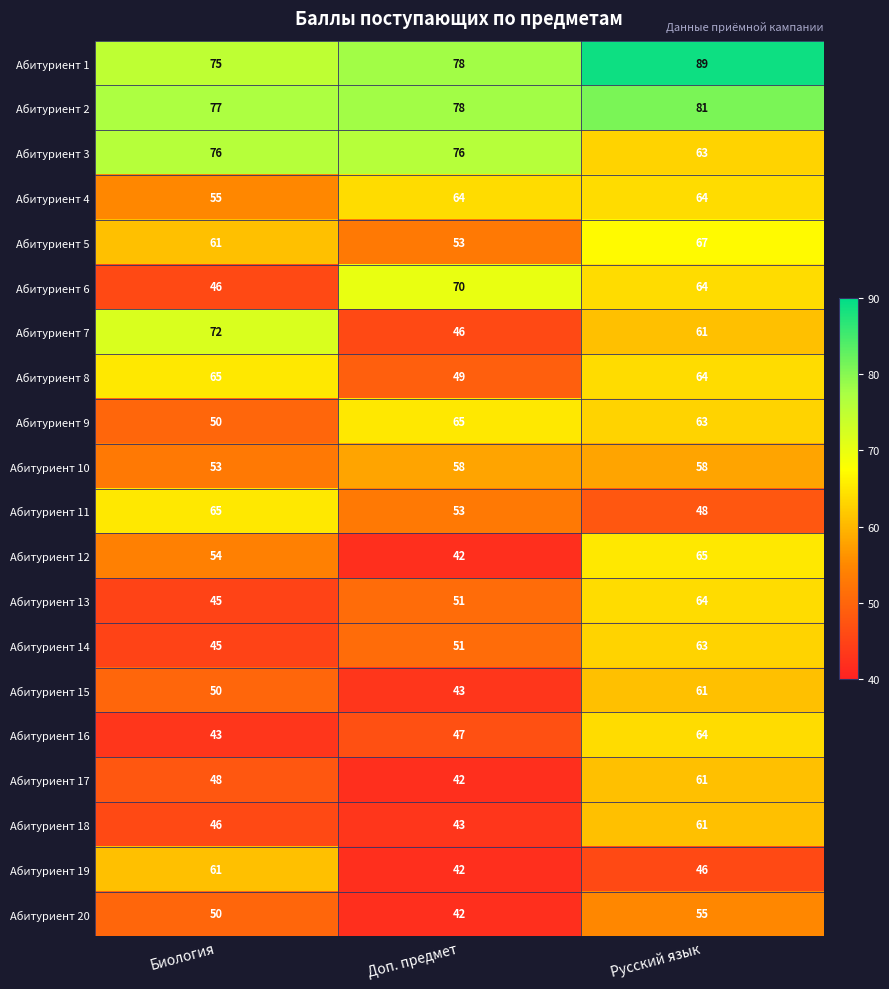

Which category has the lowest value across all series?

Доп. предмет